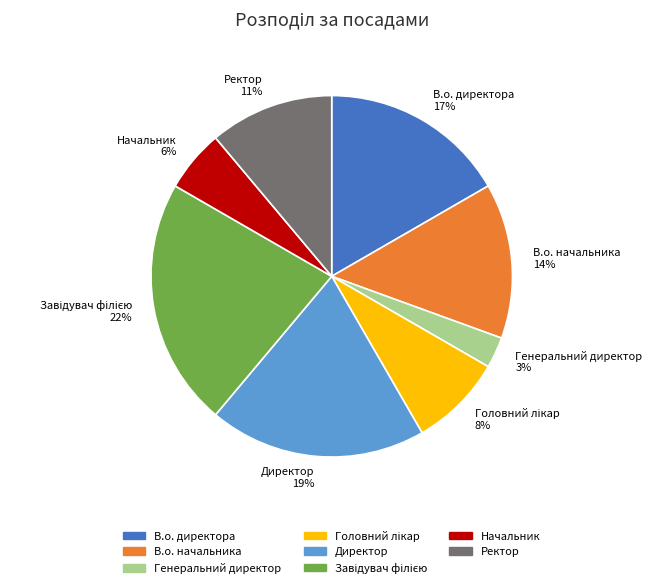

How many segments does this pie chart have?

8